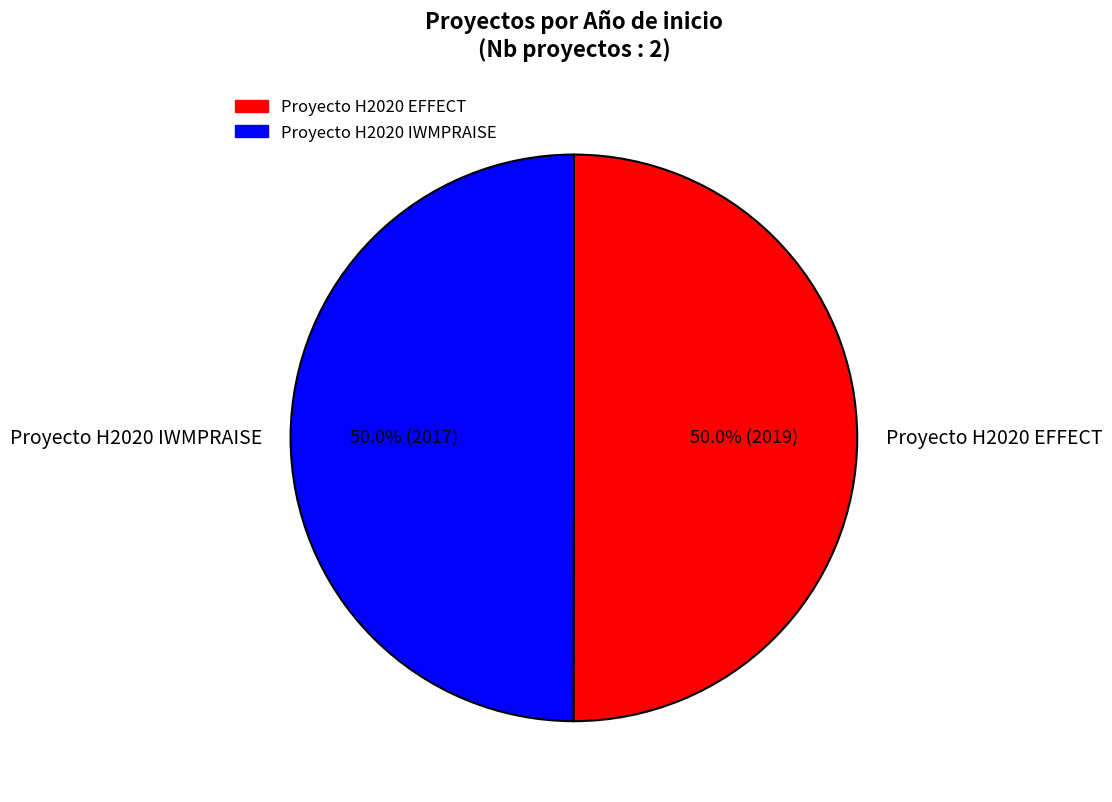

Is it true that Proyecto H2020 EFFECT is 50% of the pie?

True